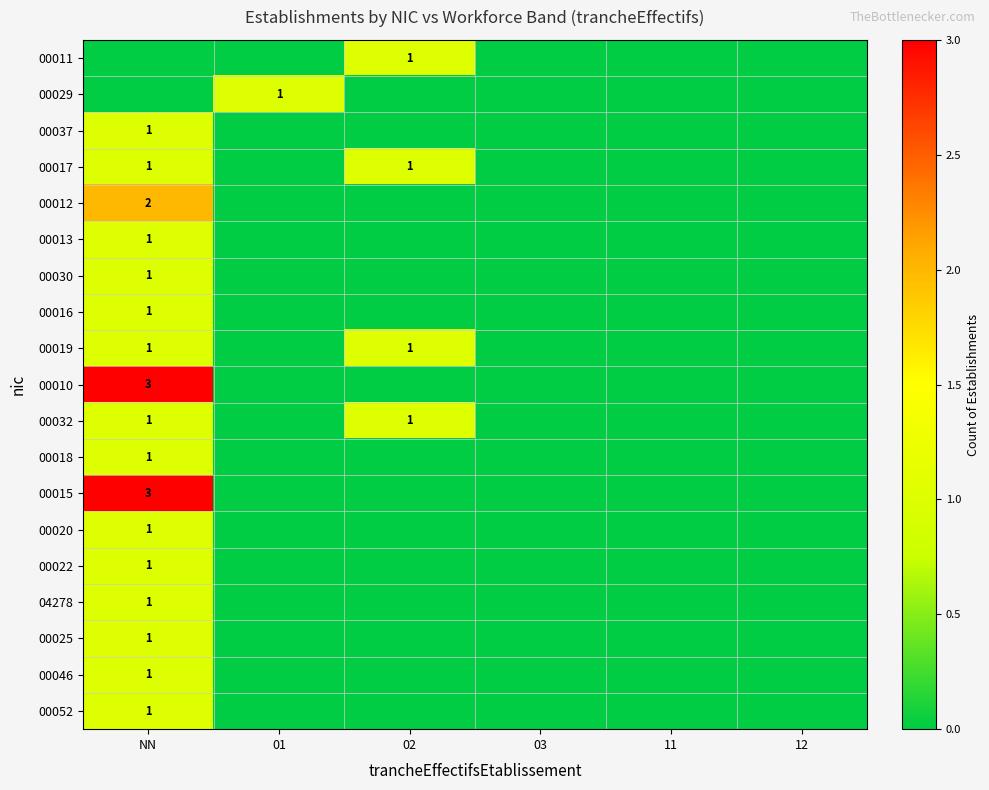

Which has a higher value, 11 or 02?

02